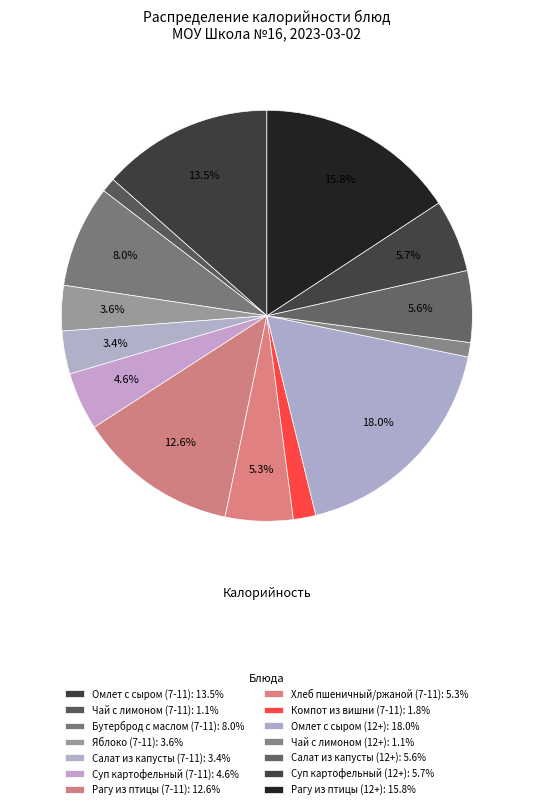

To the nearest percent, what is the combined percentage of Салат из капусты (12+) and Рагу из птицы (7-11)?

18%